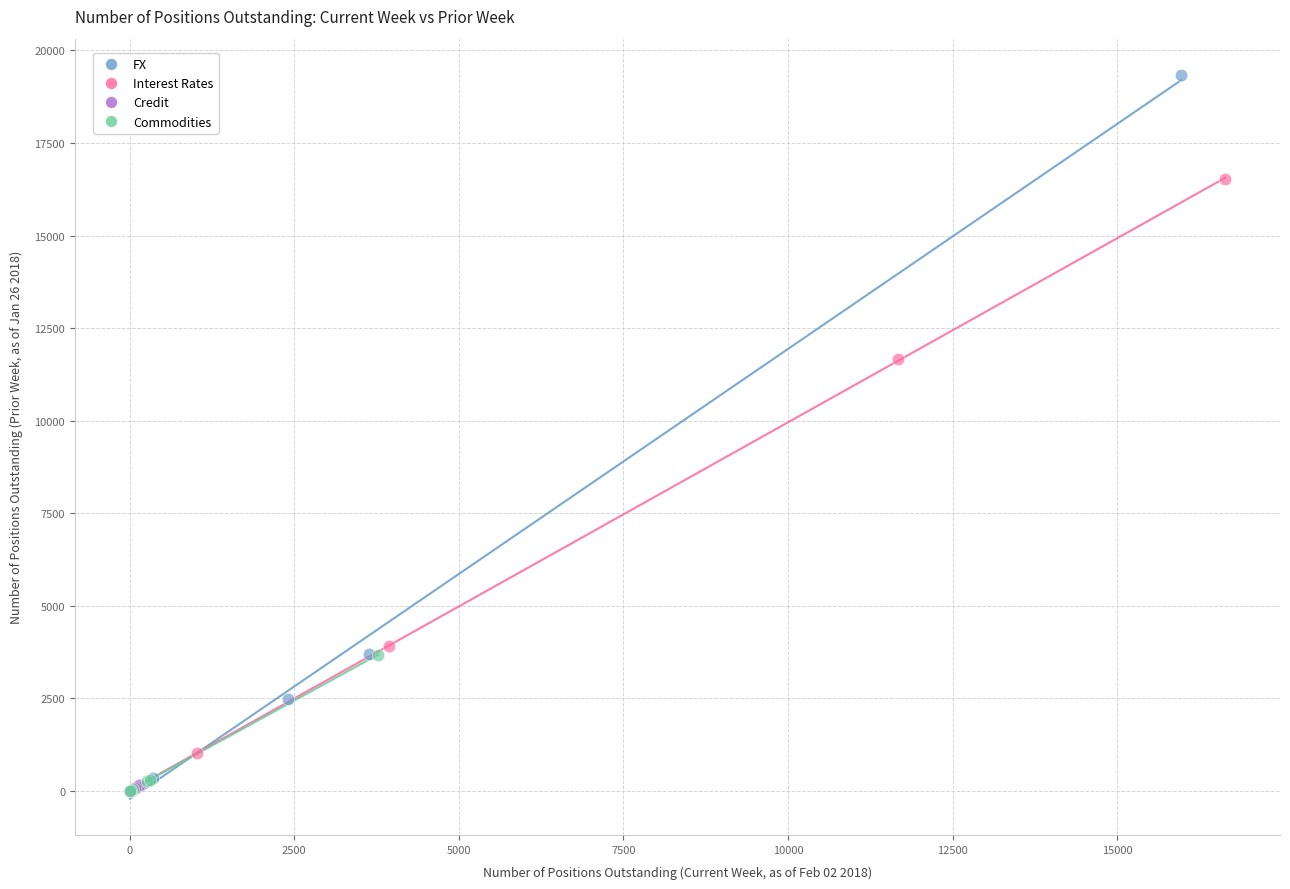

Which series contains the highest Y value?

FX